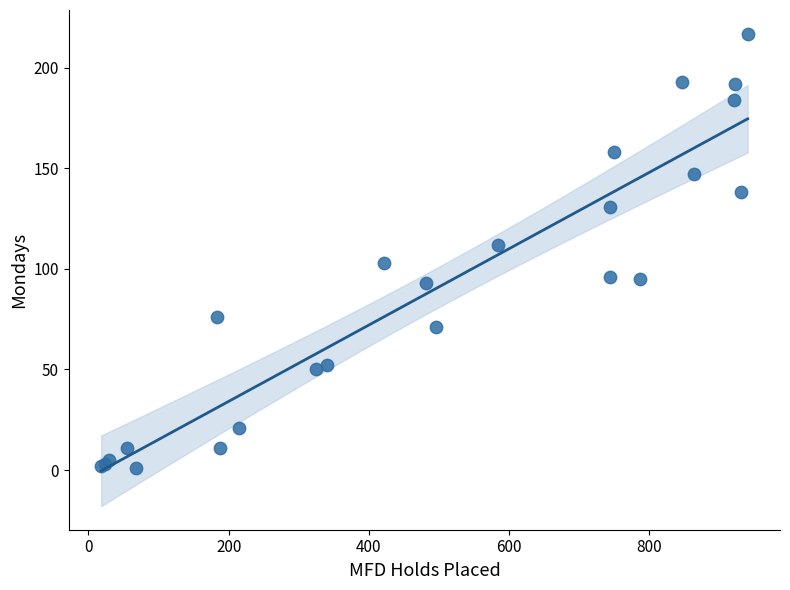

What Y value in the scatter plot is closest to 109?

112